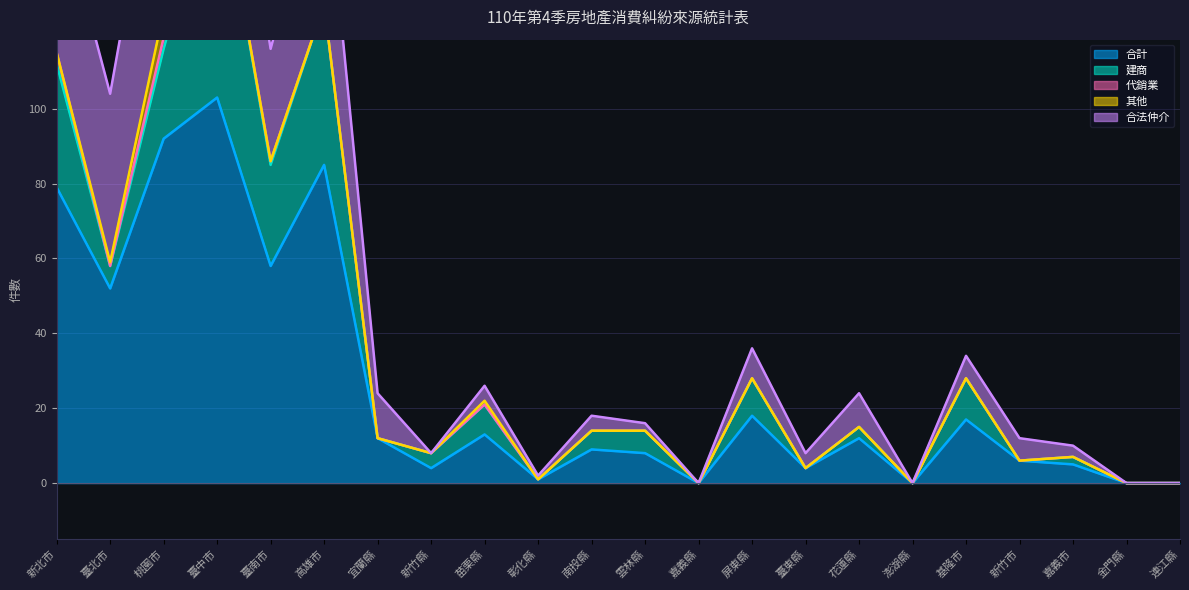

True or false: 合法仲介 has more than 0 points higher than both neighbors.

True